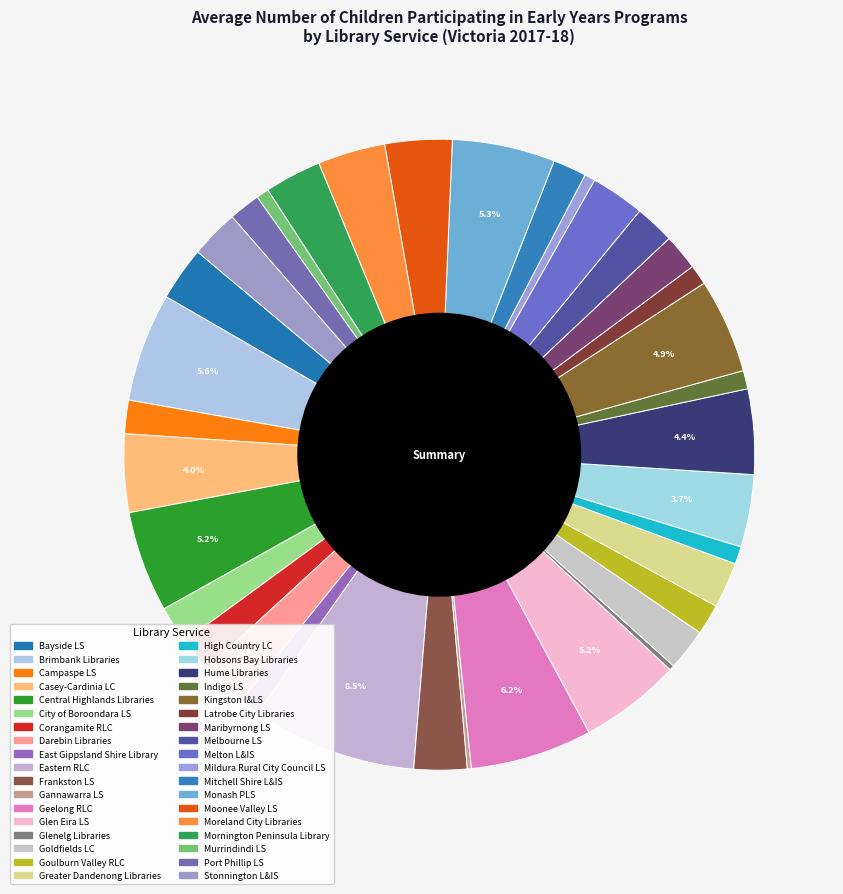

True or false: Goulburn Valley RLC accounts for 1% of the total.

False